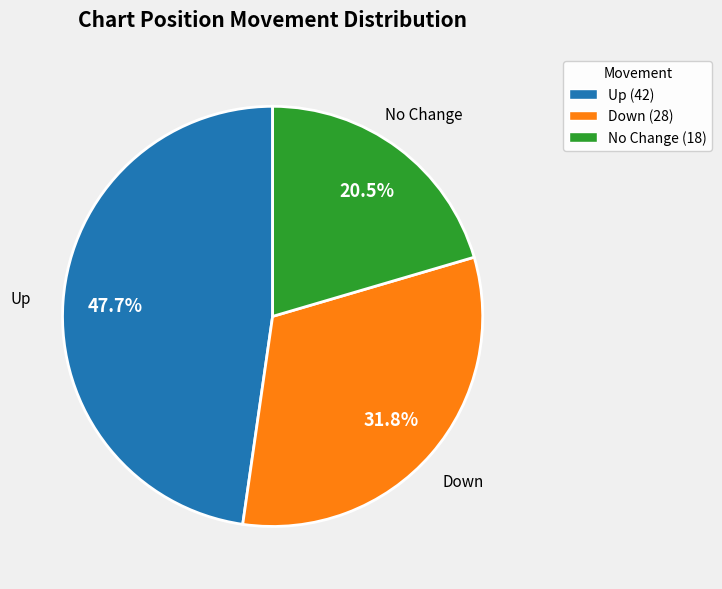

Count the number of slices in the pie.

3